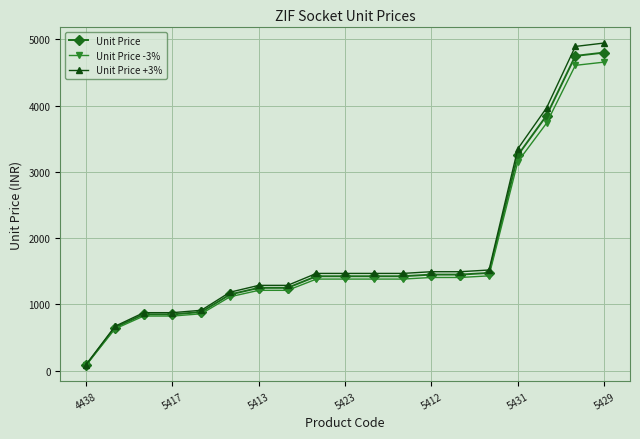

What is the minimum value for Unit Price +3%?

91.7